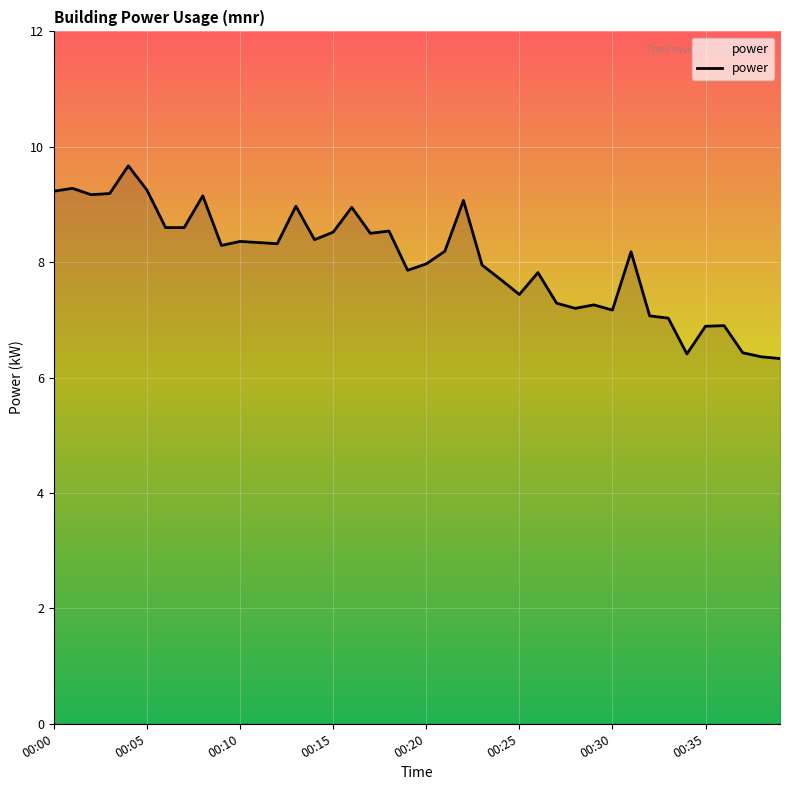

What is the greatest value displayed?

9.7